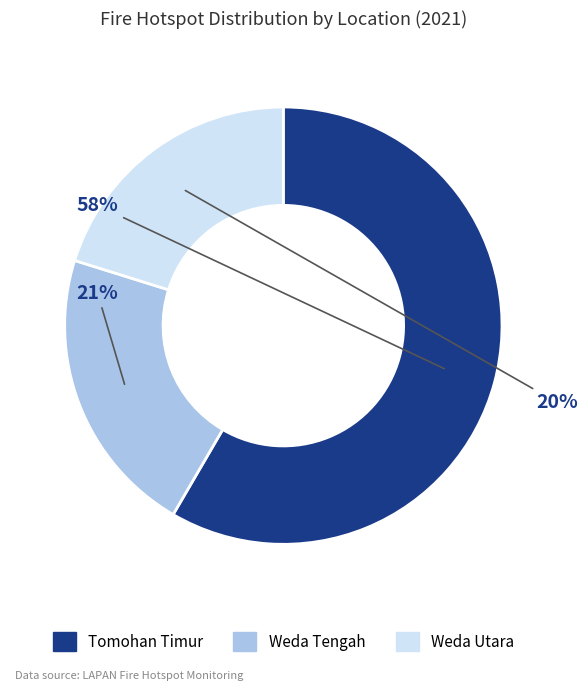

Between Weda Tengah and Tomohan Timur, which is larger?

Tomohan Timur